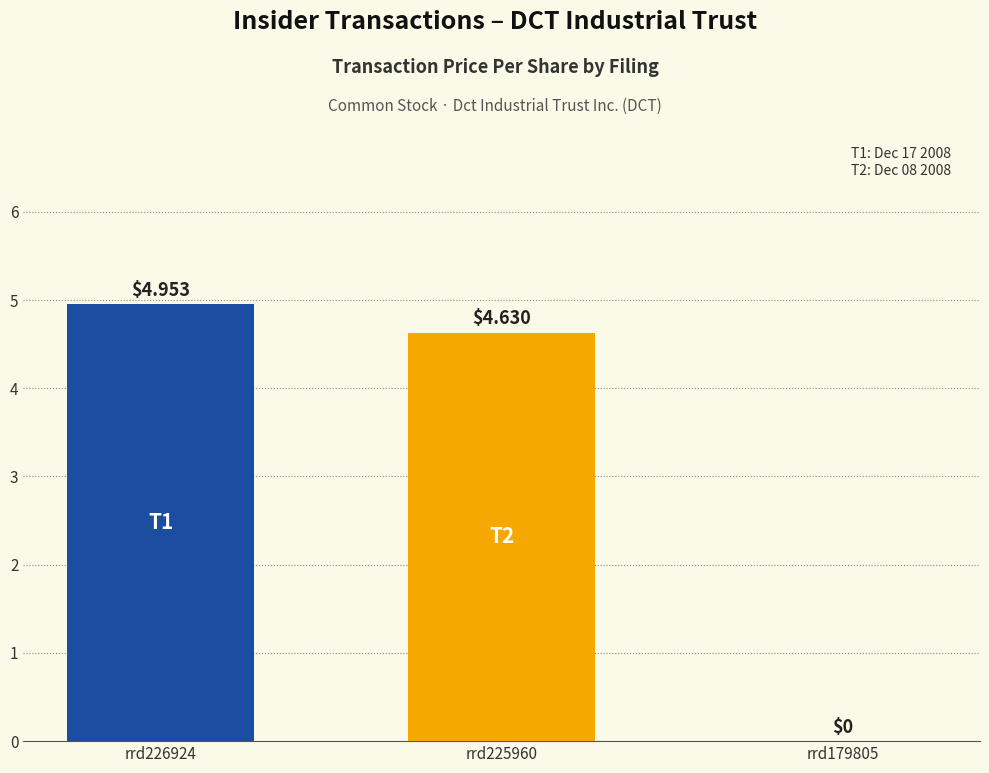

What is the sum of all values?

9.6